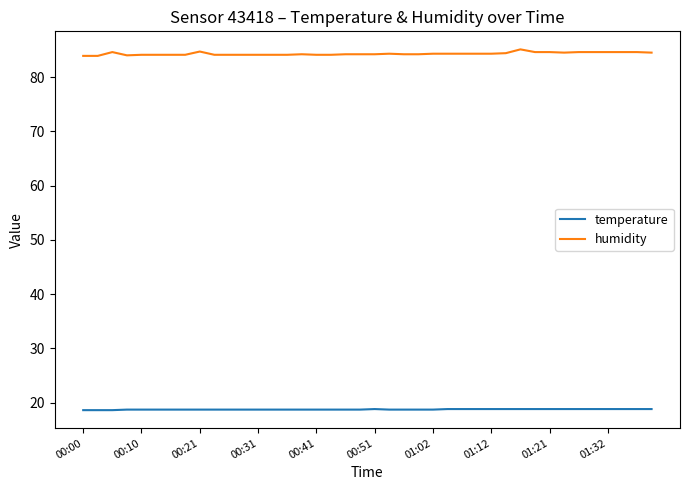

True or false: temperature and humidity intersect in this chart.

False